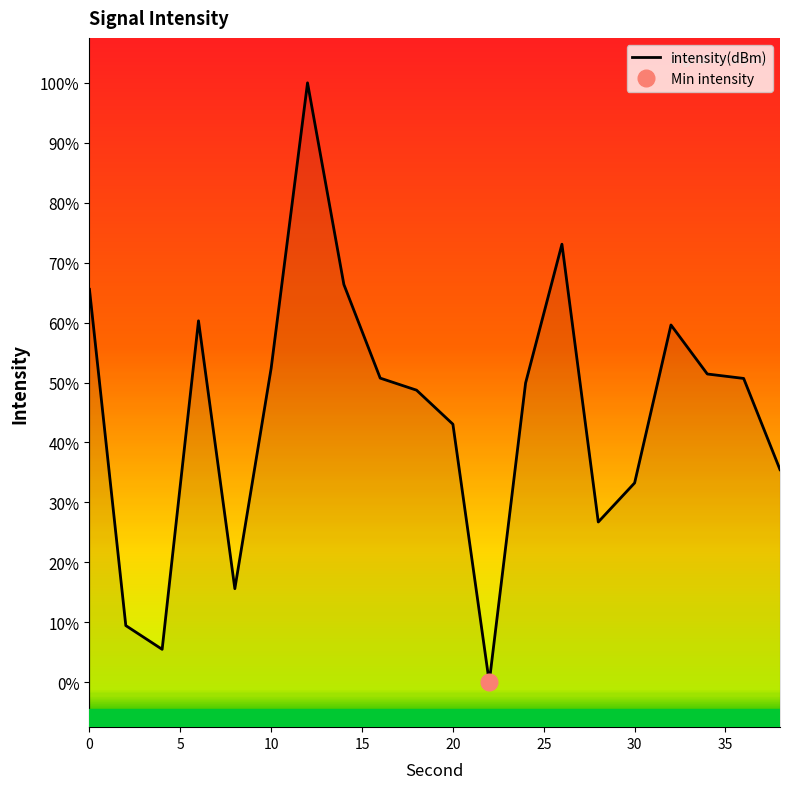

Is this an area chart (filled region under the line)?

No